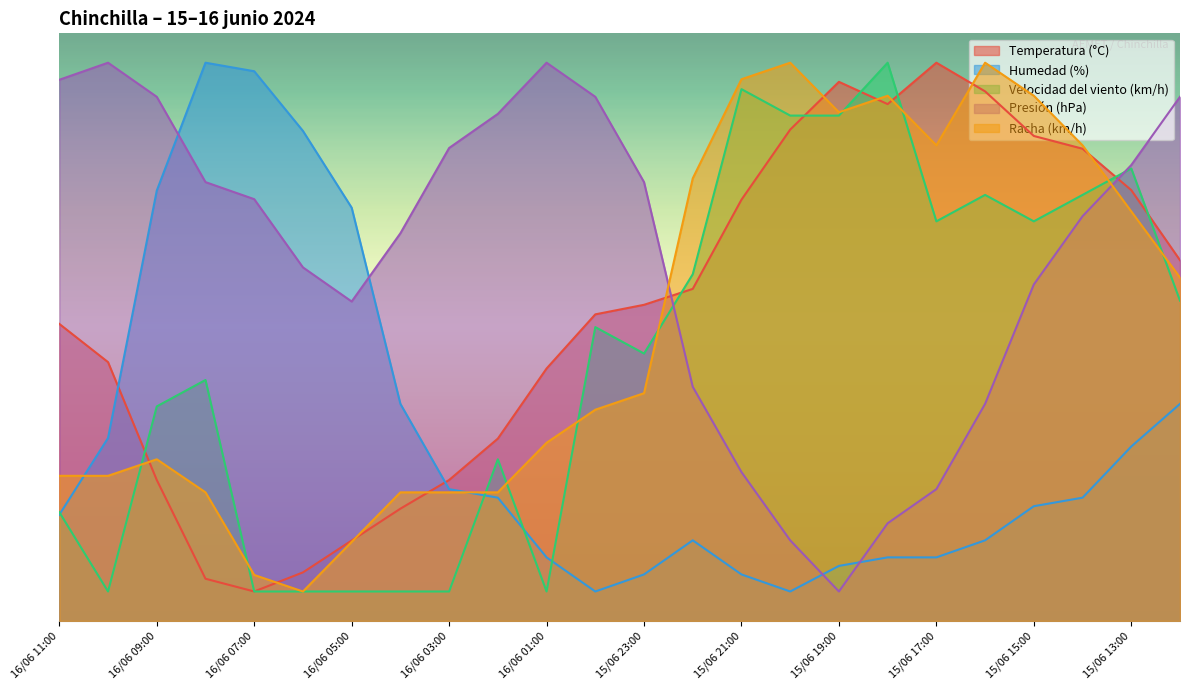

What is the label of the 21st point from the right?

16/06 08:00